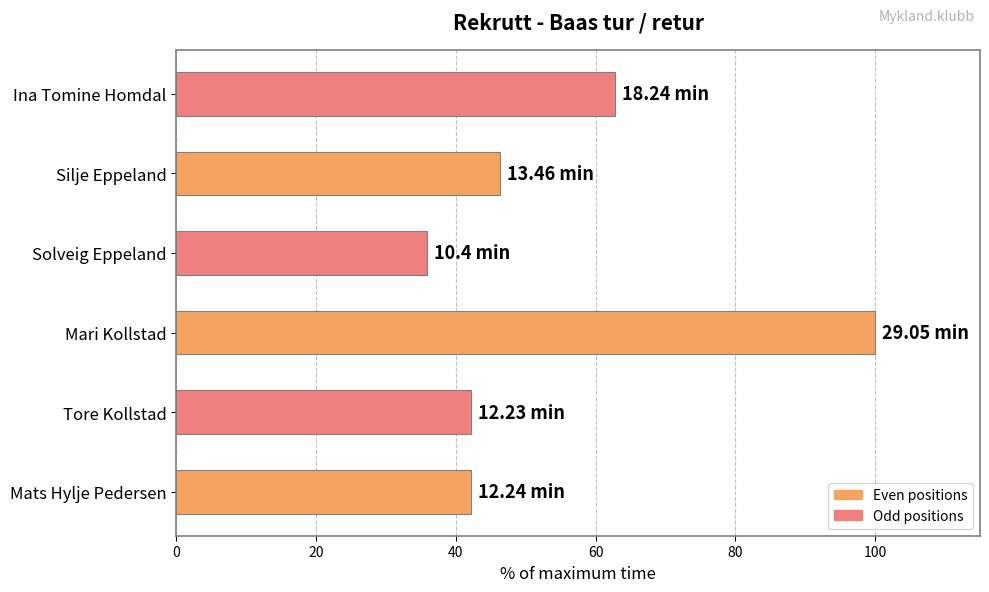

At which label is the value closest to 67?

Ina Tomine Homdal